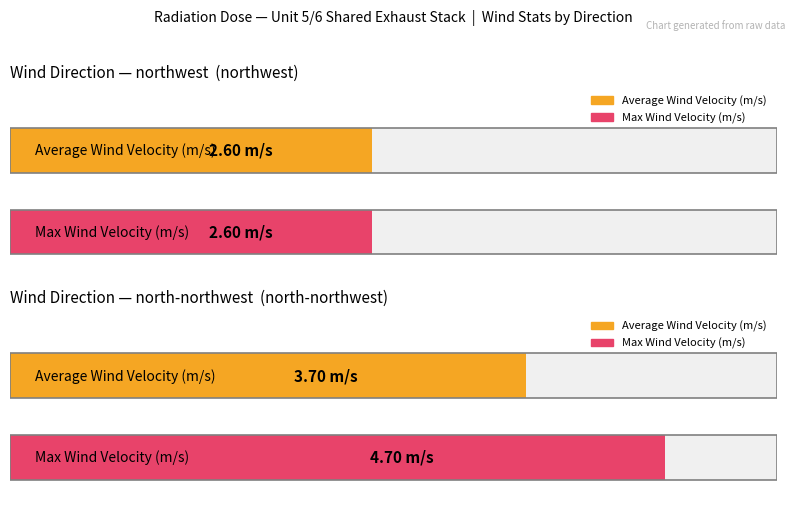

The Max Wind Velocity (m/s) series shows 4.7 at 3. True or false?

True